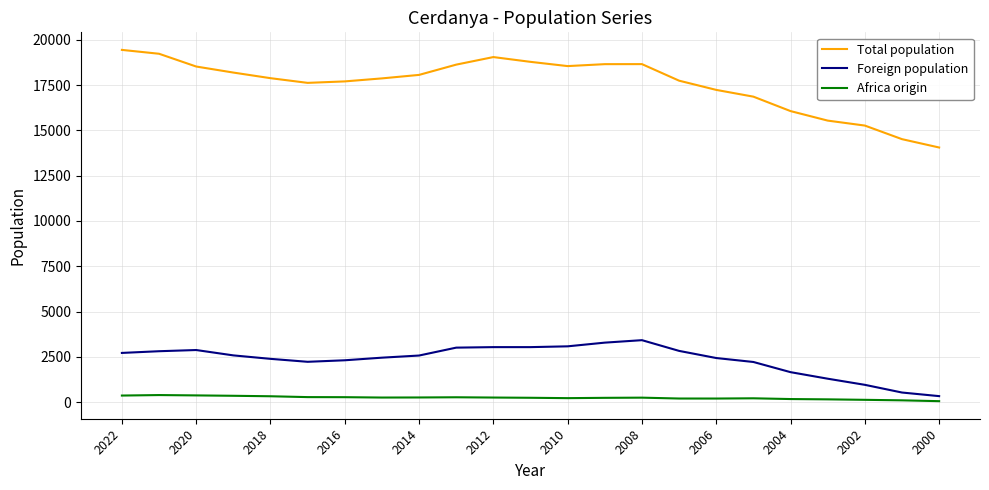

Which series has the largest total across all categories?

Total population